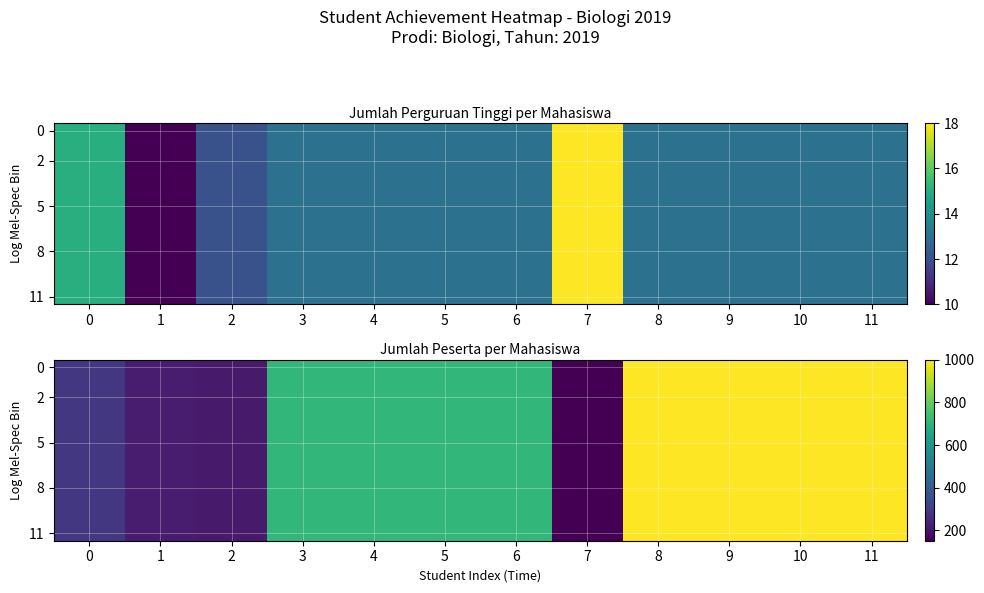

At which category is the sum across all series the highest?

8